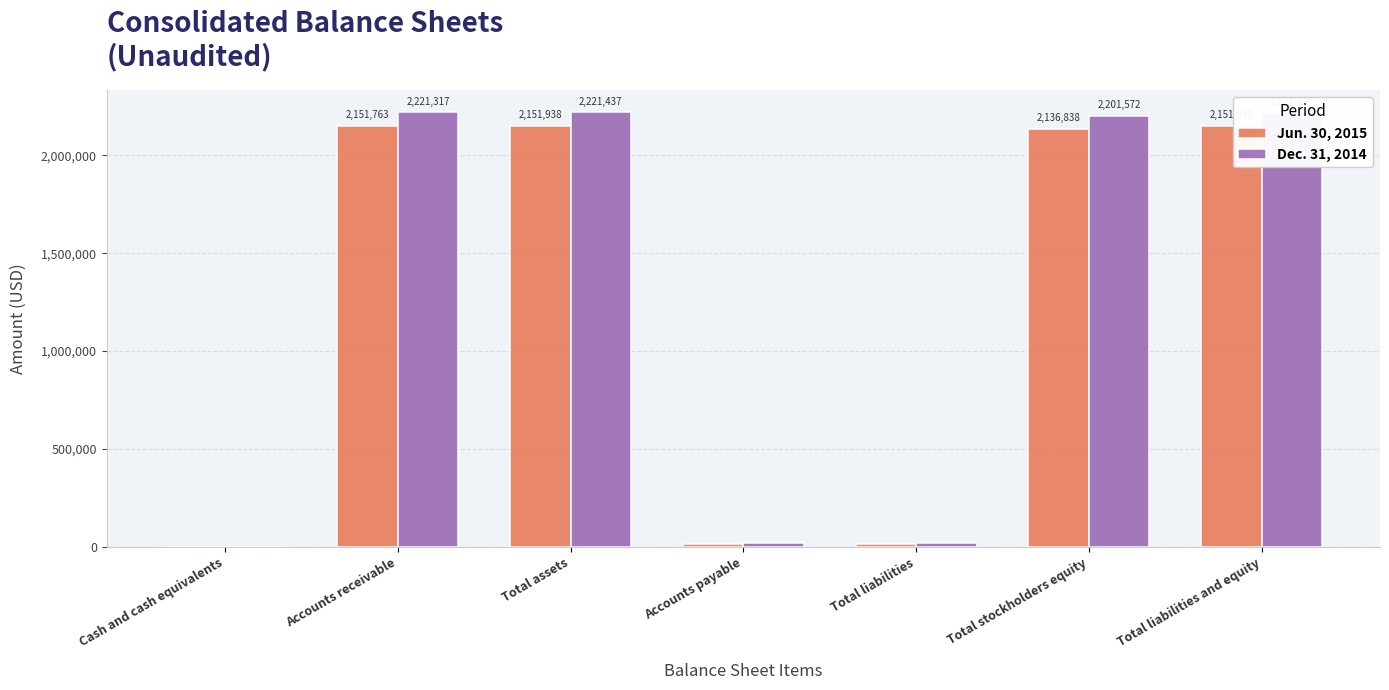

Which series has the largest total across all categories?

Dec. 31, 2014